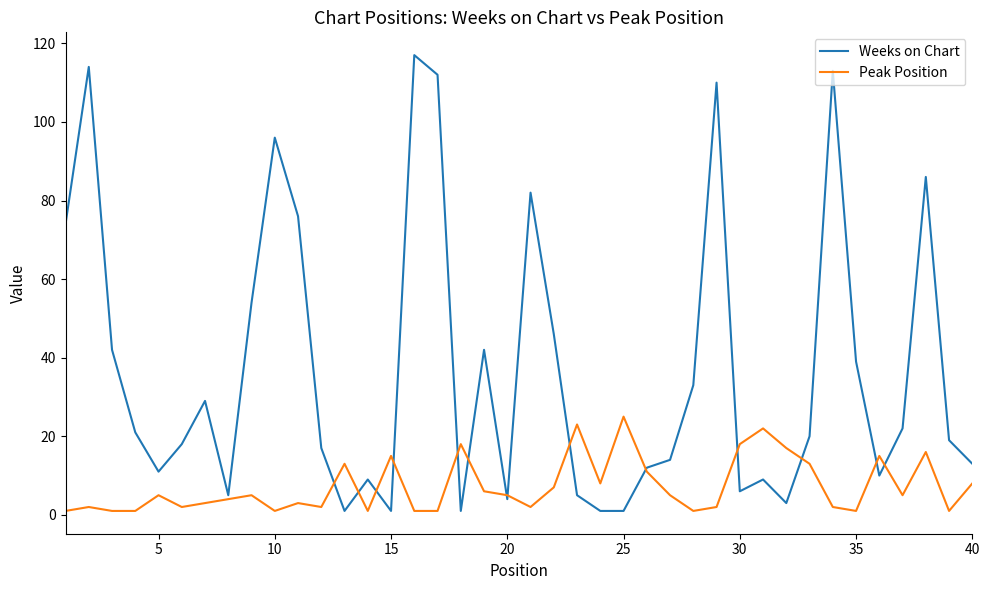

Which series has the largest total across all categories?

Weeks on Chart